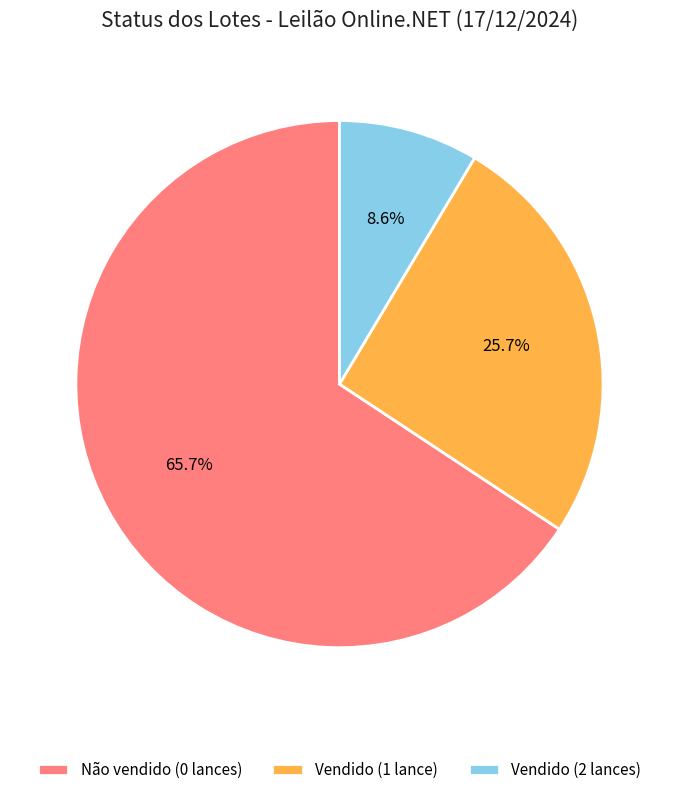

How many segments does this pie chart have?

3